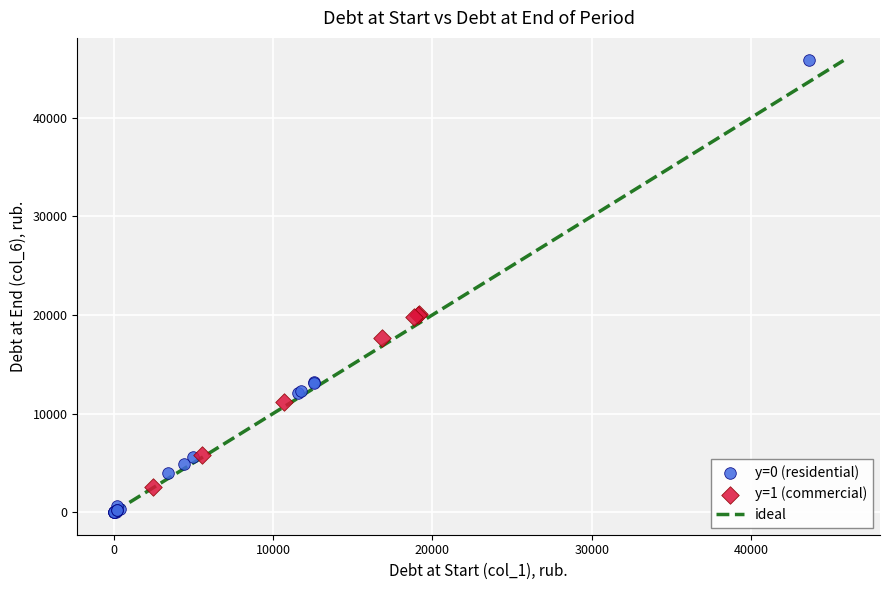

Which series has the largest Y range (max minus min)?

y=0 (residential)